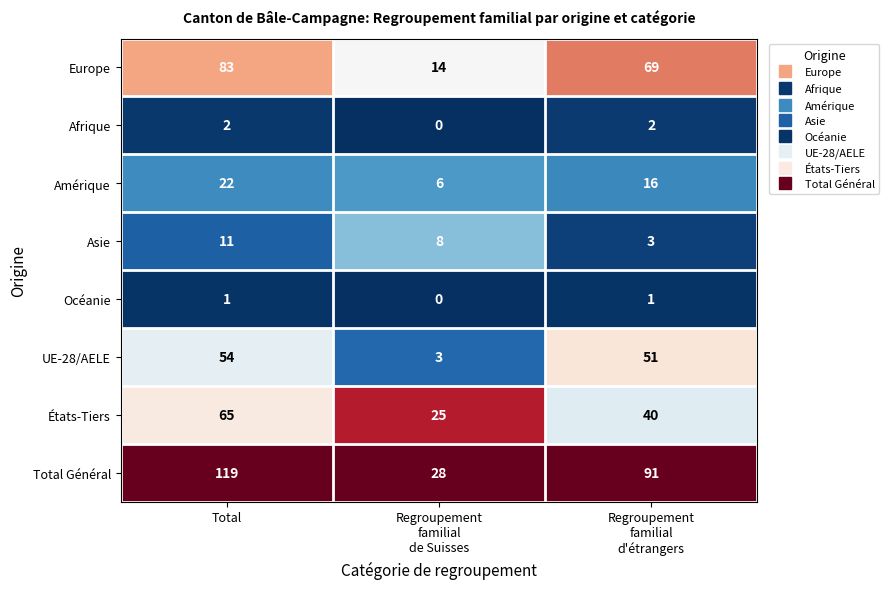

How many Europe values are between 14 and 83?

3